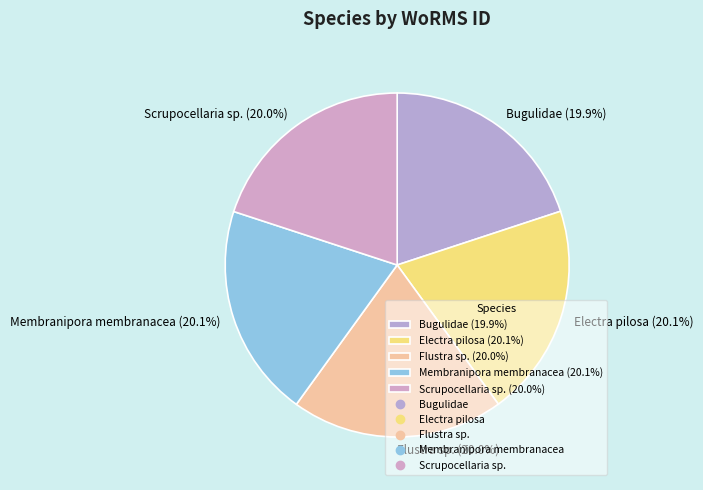

What is the ratio of the value at Bugulidae (19.9%) to the value at Scrupocellaria sp. (20.0%)?

1.0